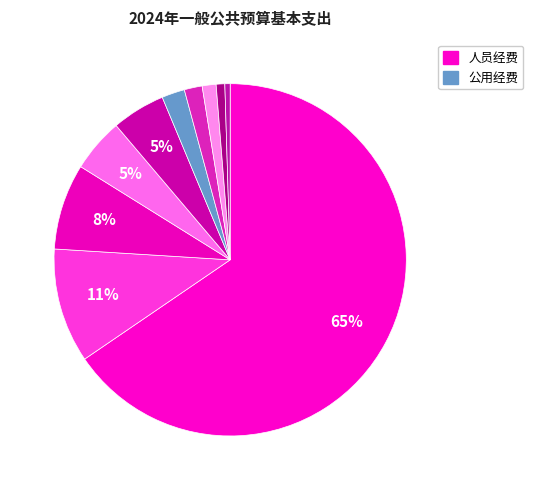

How many segments does this pie chart have?

10